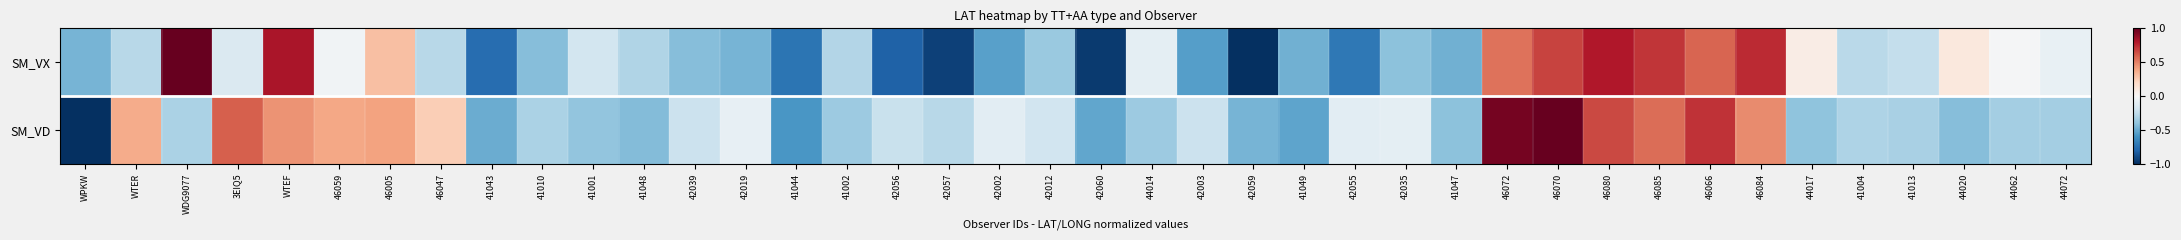

At 42060, list the series in order from largest to smallest.

SM_VD, SM_VX